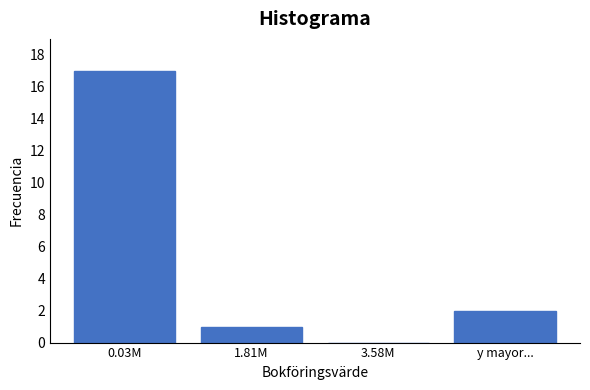

Reading left to right, what are all the values shown in this chart?

0.03M=17	1.81M=1	3.58M=0	y mayor...=2